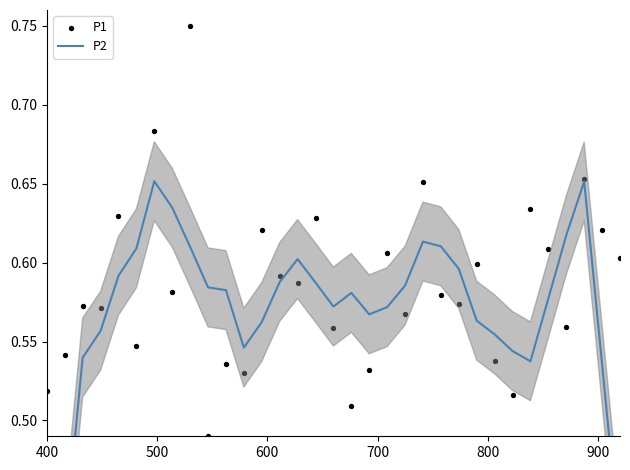

At how many categories does at least one series exceed 0?

33